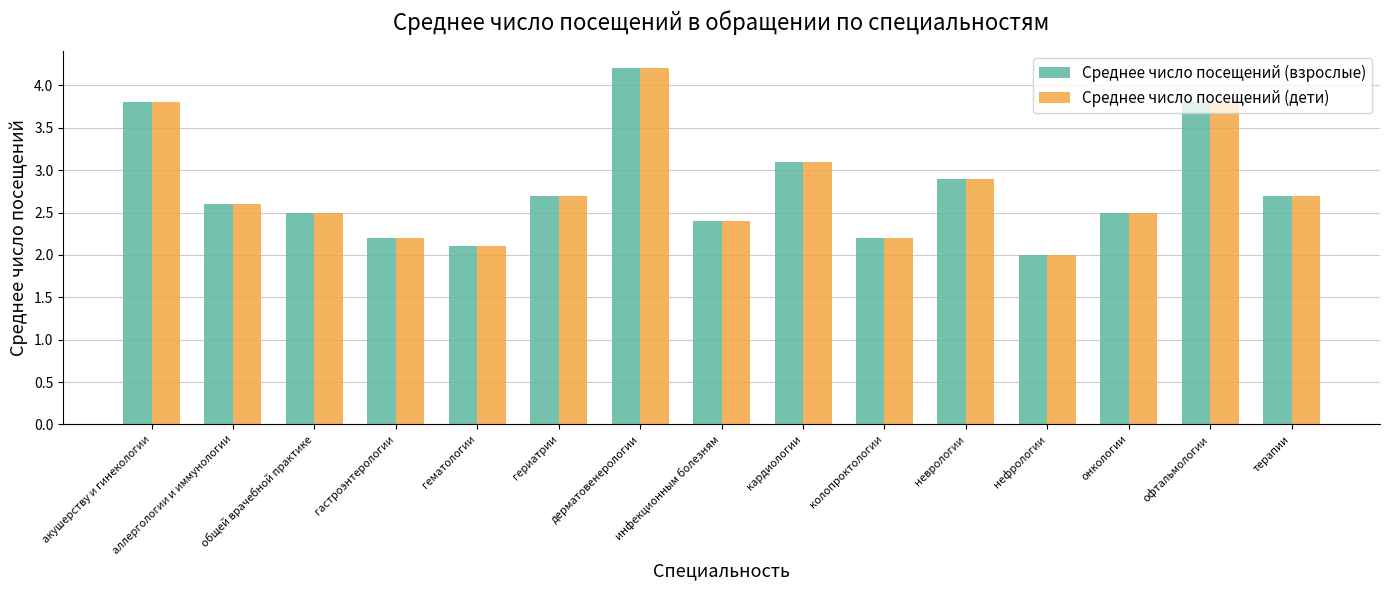

Count the number of categories in the chart.

15